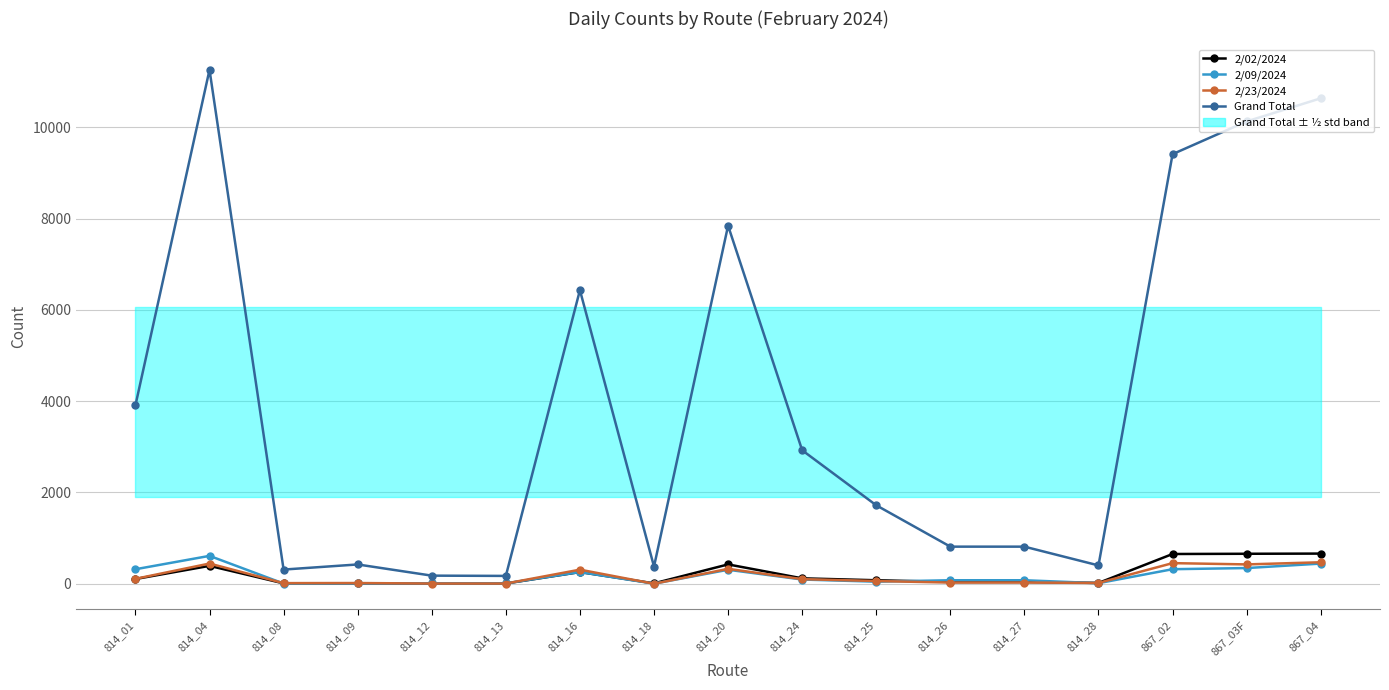

Which series changed the most between 814_25 and 814_27?

Grand Total